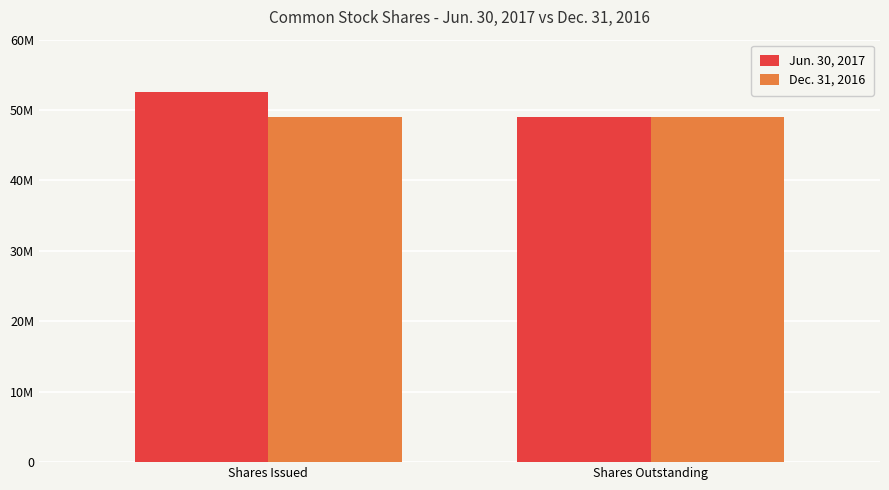

List the series in order of their peak value, lowest first.

Dec. 31, 2016, Jun. 30, 2017